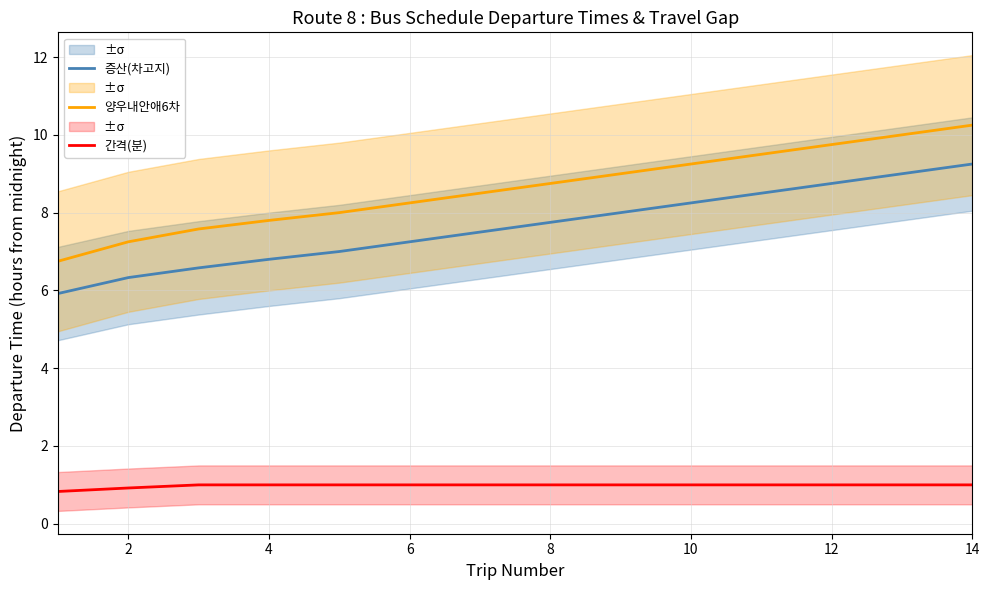

The 간격(분) series shows 1.0 at 8. True or false?

True